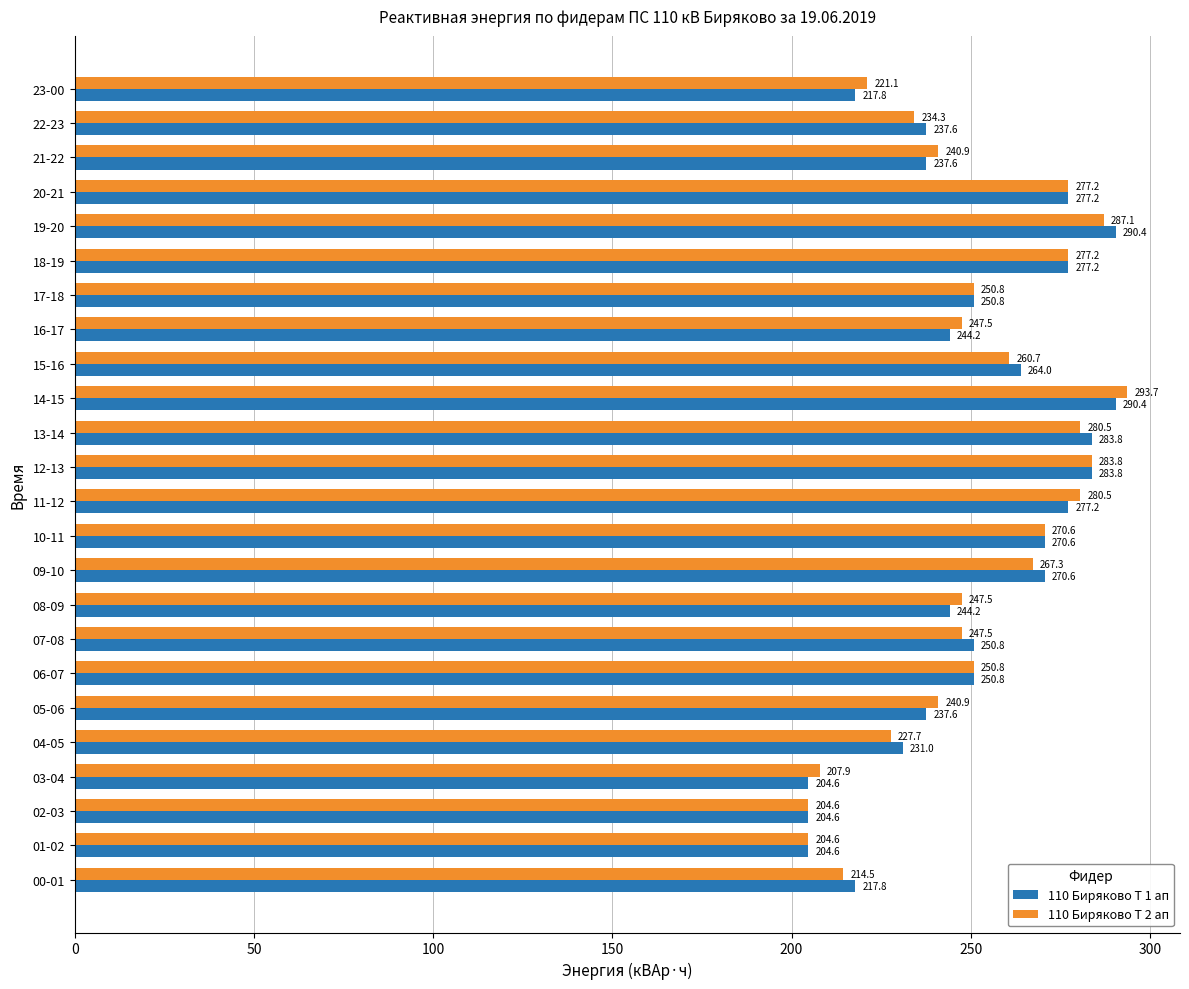

What is the minimum value shown in the chart?

204.6